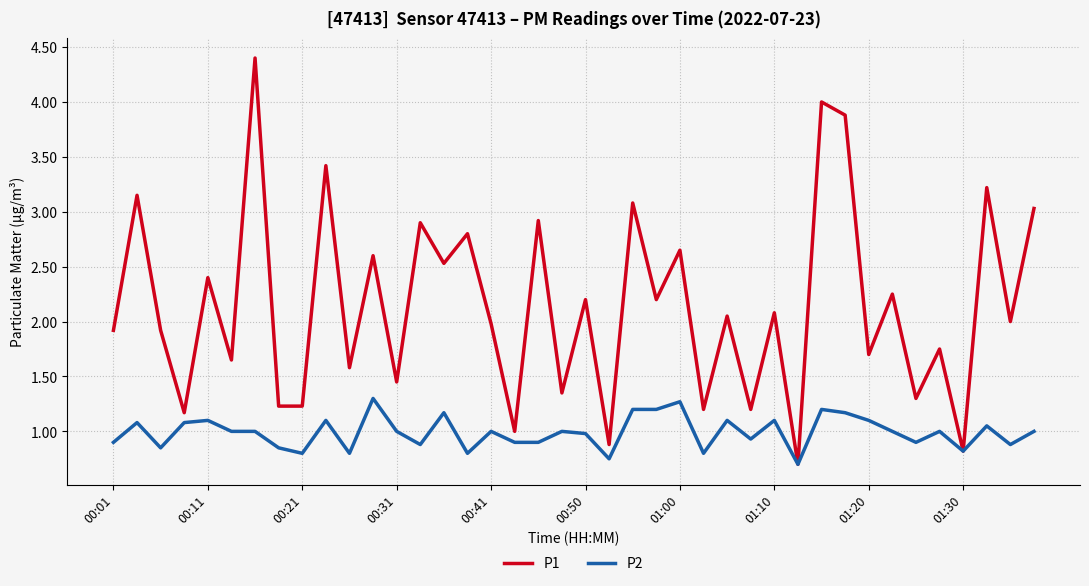

Rank the series by their average value, from highest to lowest.

P1, P2